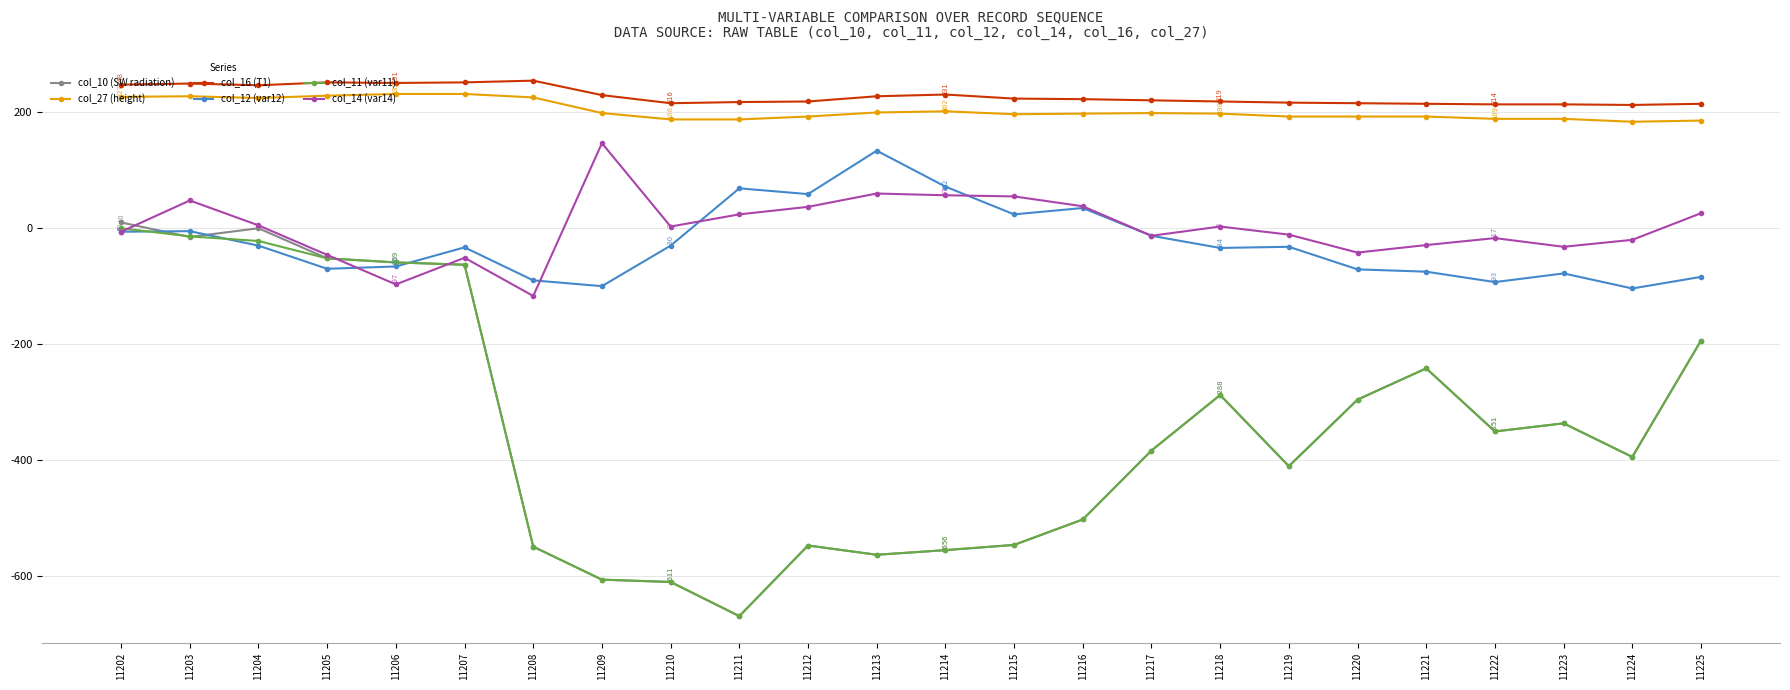

Which series has the largest total across all categories?

col_16 (T1)